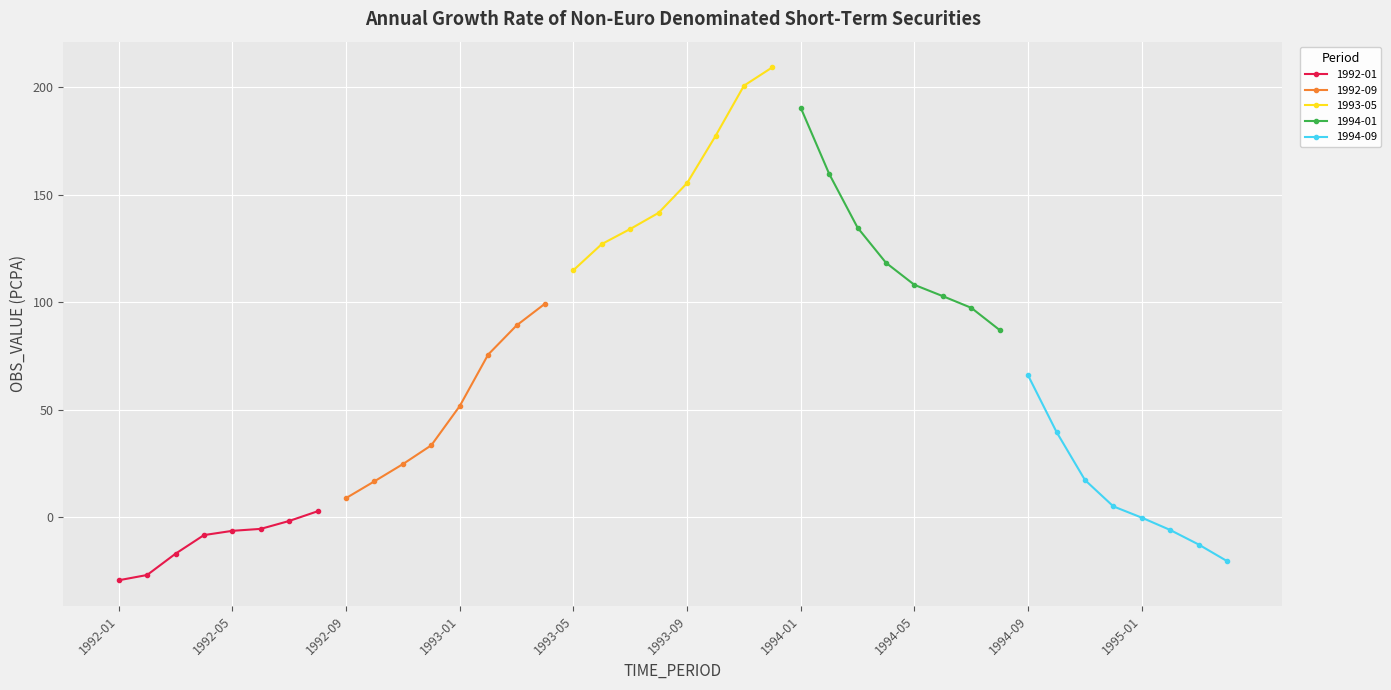

Rank the categories by value from highest to lowest.

1993-12, 1993-11, 1994-01, 1993-10, 1994-02, 1993-09, 1993-08, 1994-03, 1993-07, 1993-06, 1994-04, 1993-05, 1994-05, 1994-06, 1993-04, 1994-07, 1993-03, 1994-08, 1993-02, 1994-09, 1993-01, 1994-10, 1992-12, 1992-11, 1994-11, 1992-10, 1992-09, 1994-12, 1992-08, 1995-01, 1992-07, 1992-06, 1995-02, 1992-05, 1992-04, 1995-03, 1992-03, 1995-04, 1992-02, 1992-01